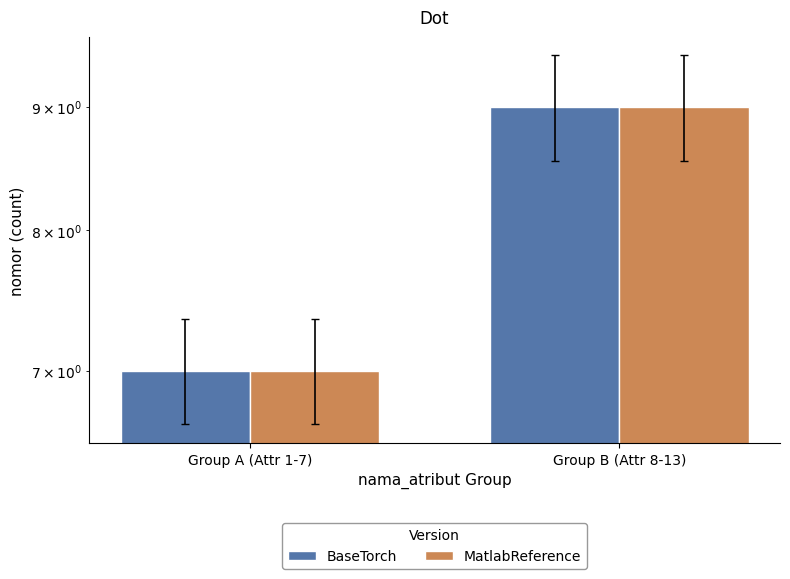

How many bars are there in each group?

2